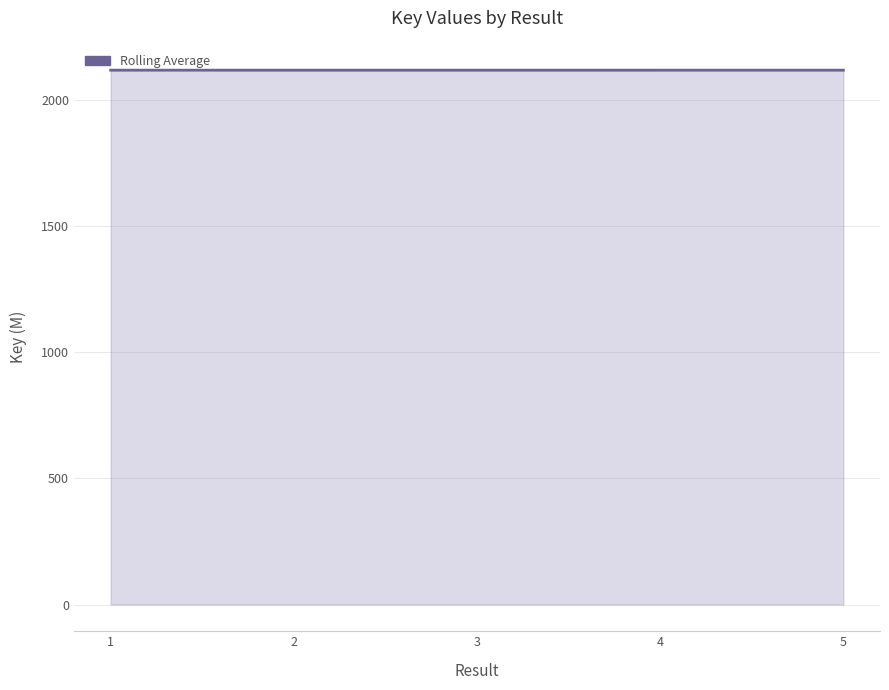

What is the smallest value displayed?

2117.9